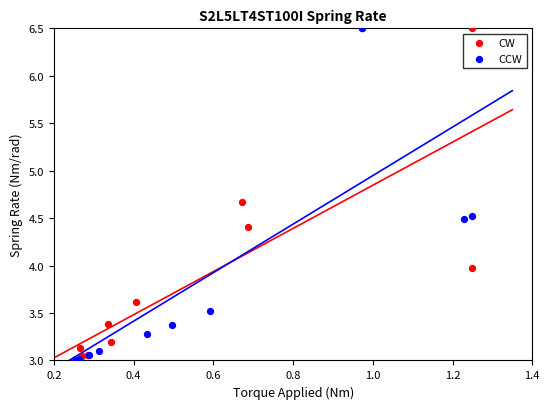

What are all the series names shown in the legend?

CW, CCW